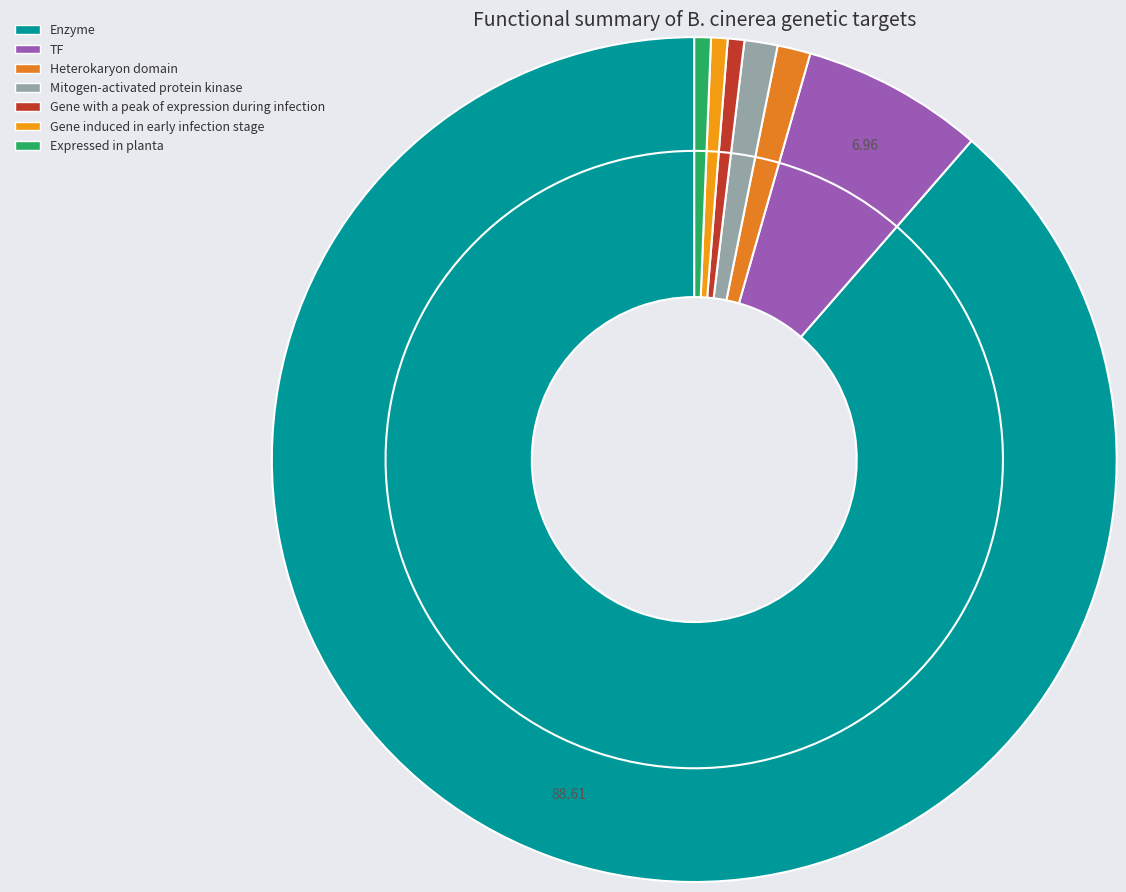

Which category has the smallest portion of the pie?

Gene with a peak of expression during infection